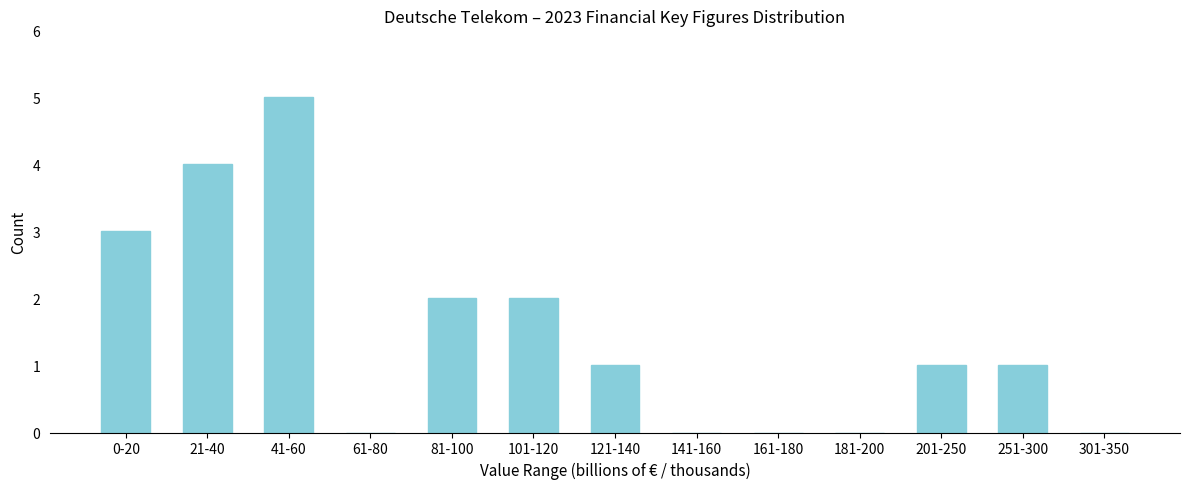

Reading left to right, transcribe all the data shown in this chart.

0-20=3	21-40=4	41-60=5	61-80=0	81-100=2	101-120=2	121-140=1	141-160=0	161-180=0	181-200=0	201-250=1	251-300=1	301-350=0